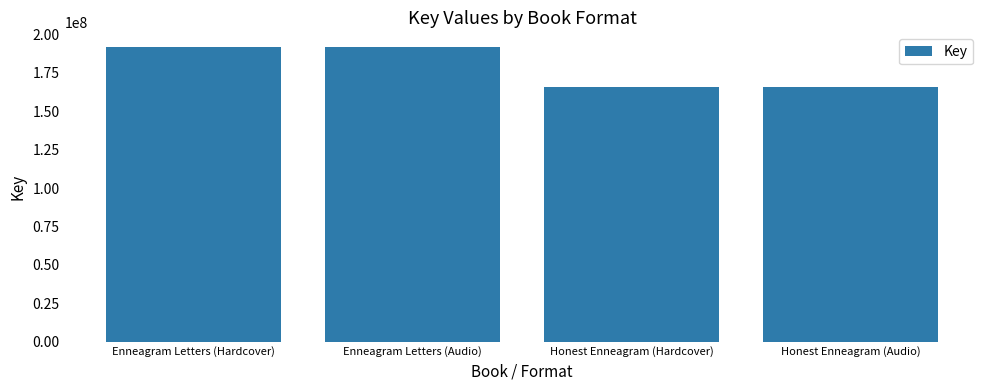

Does the chart contain stacked bars?

No